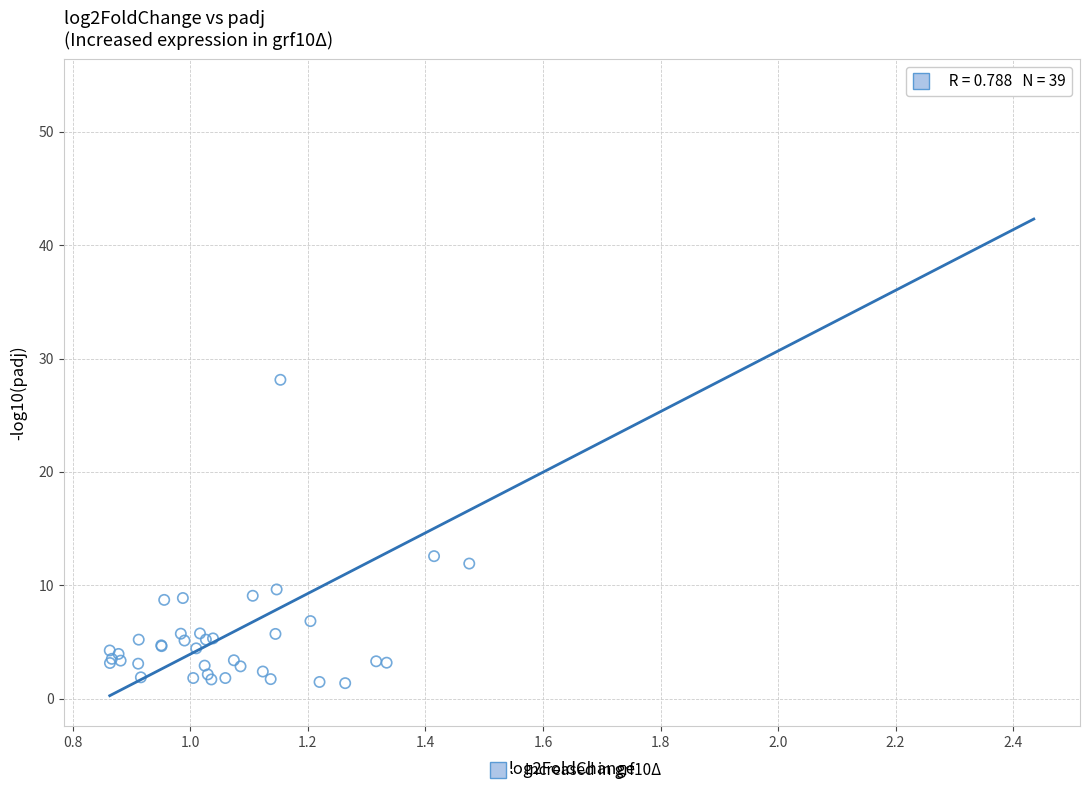

What Y value in the scatter plot is closest to 27?

28.1